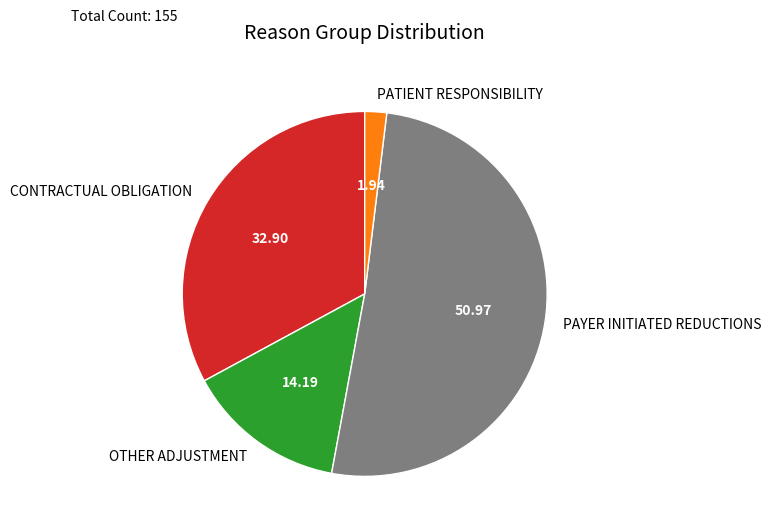

Which has a higher value, PATIENT RESPONSIBILITY or OTHER ADJUSTMENT?

OTHER ADJUSTMENT